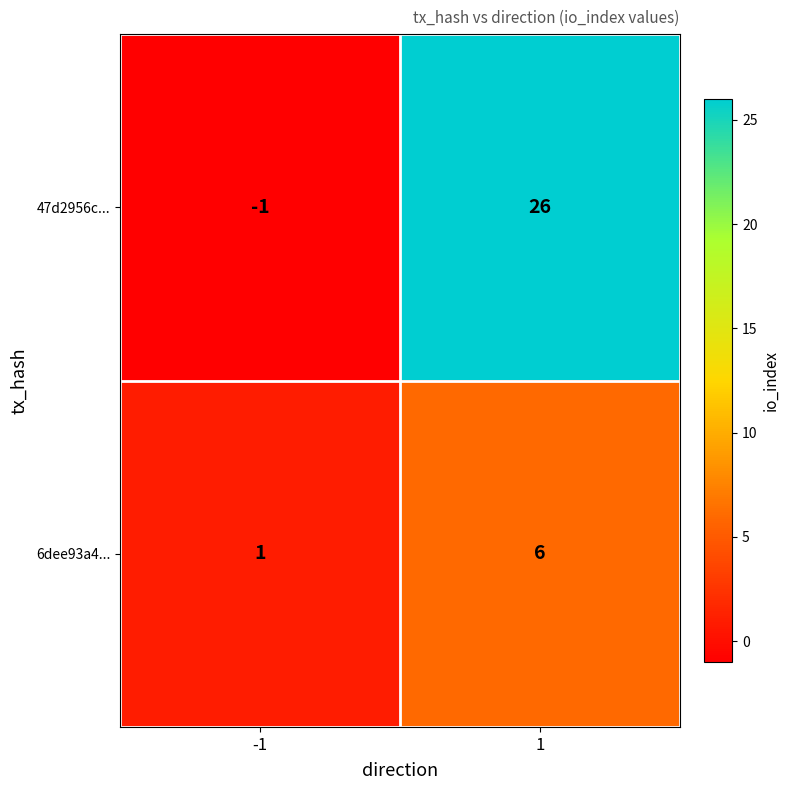

Which series has the largest range (max minus min)?

47d2956c...